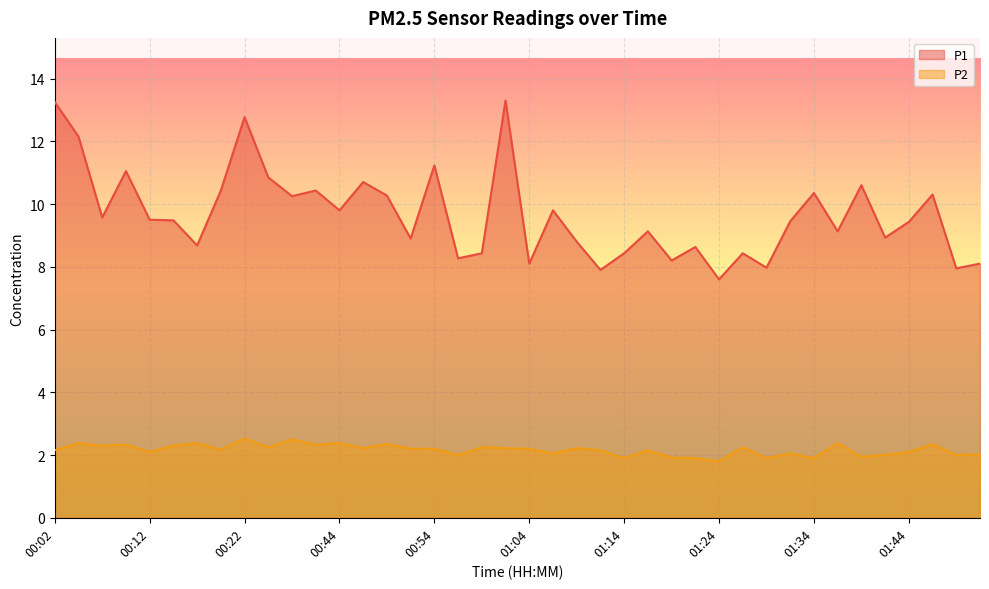

Which label corresponds to the largest value in the chart?

01:01